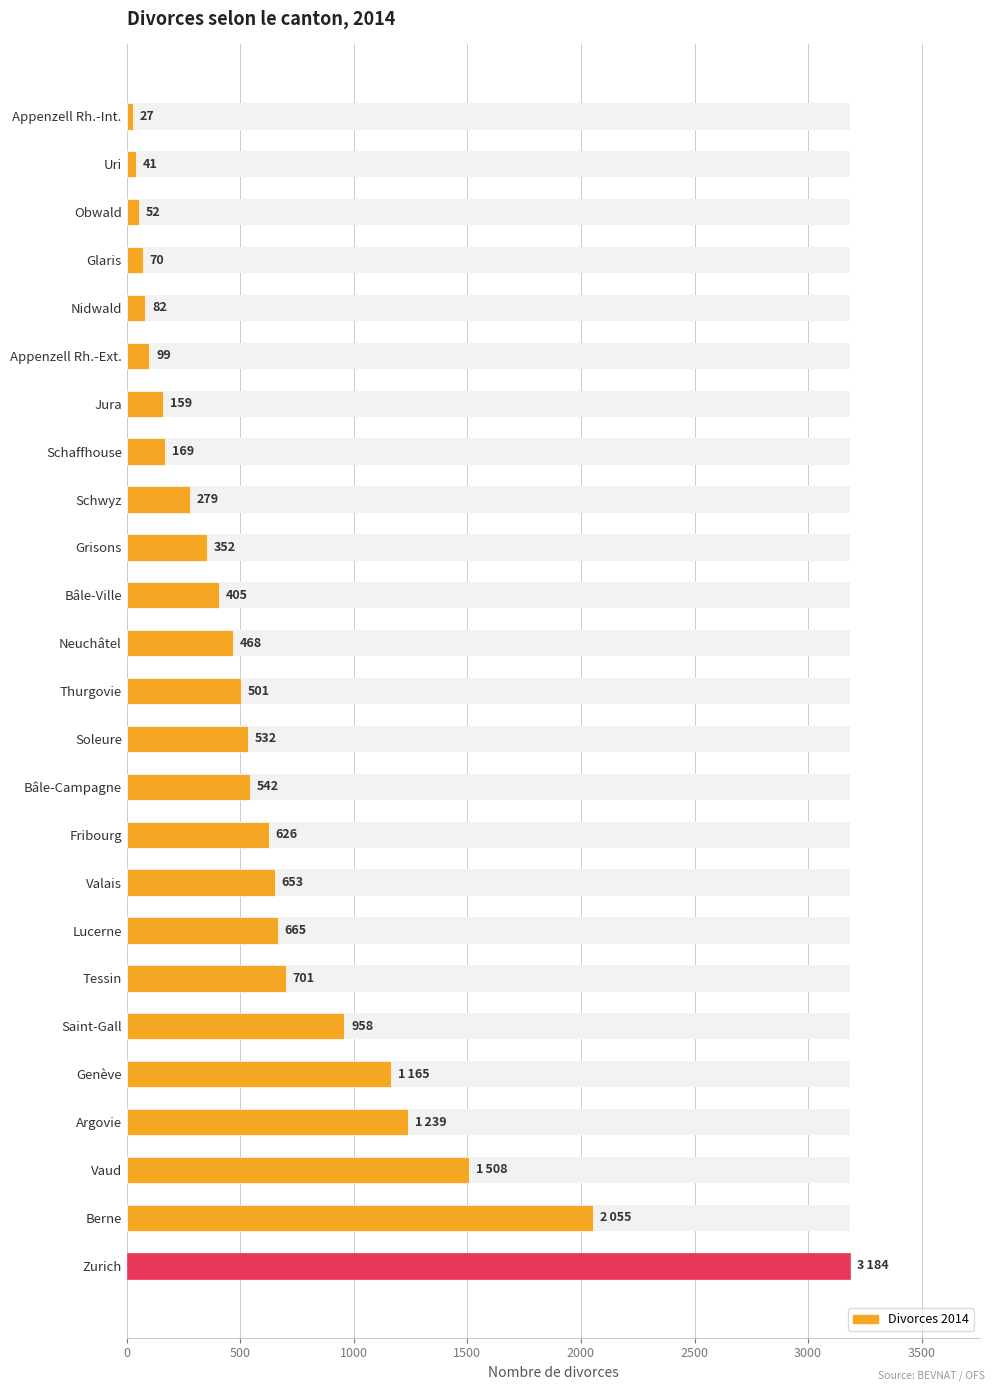

What is the maximum value shown in the chart?

3184